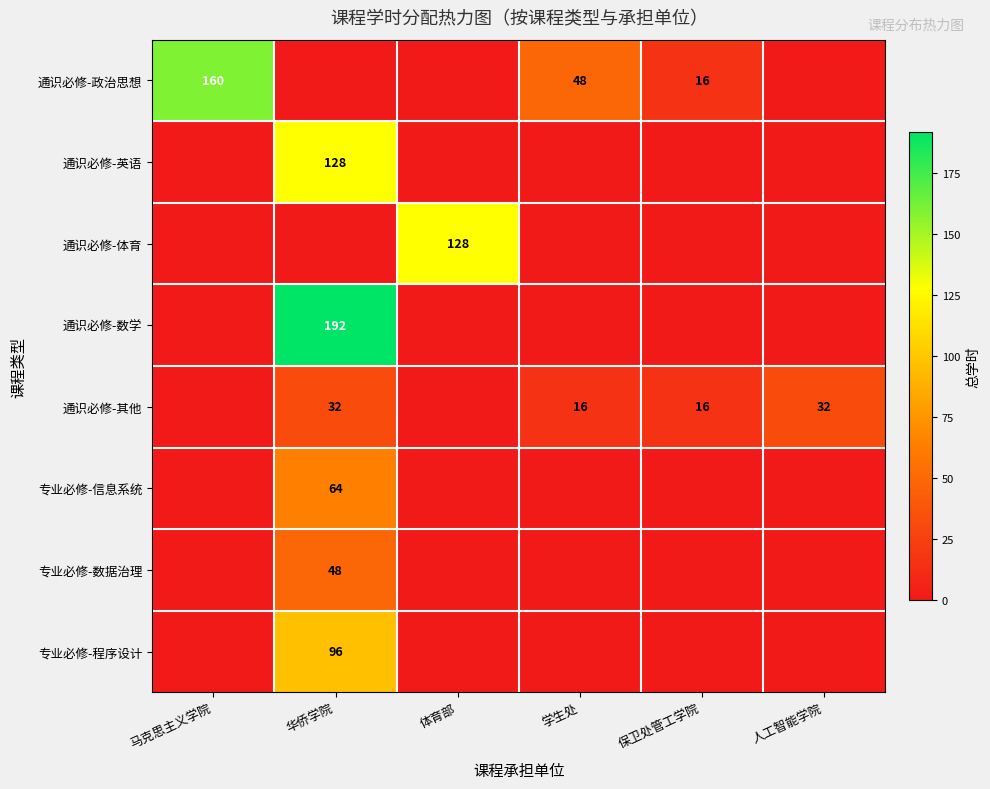

The 通识必修-其他 series shows 44 at 华侨学院. True or false?

False